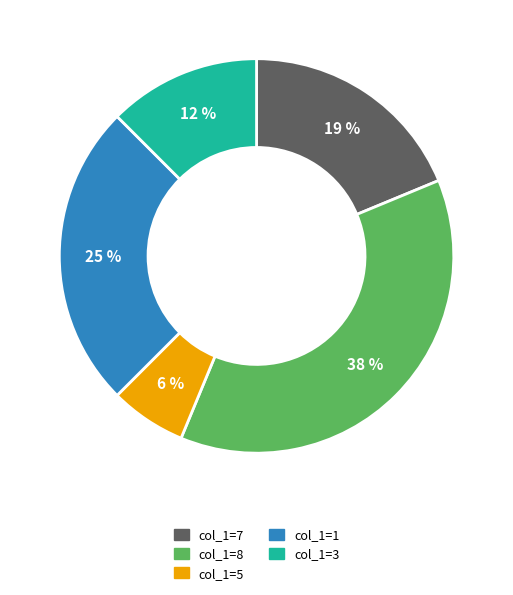

Do col_1=1 and col_1=7 together represent more than half of the pie?

No